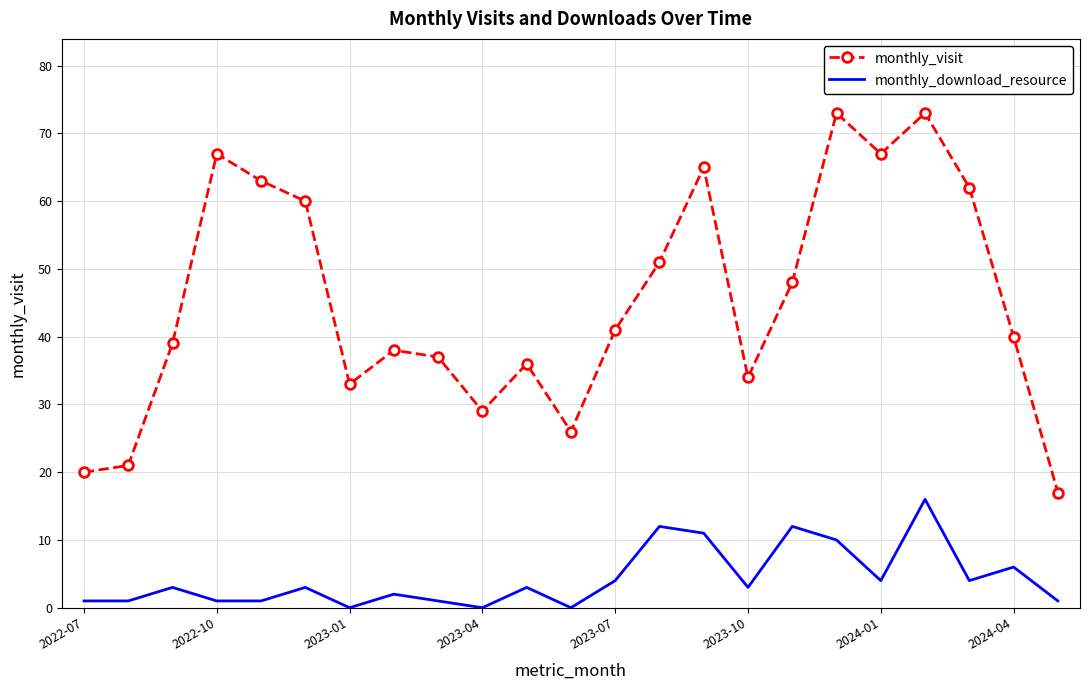

What is the difference between the maximum and minimum values in the monthly_visit series?

56